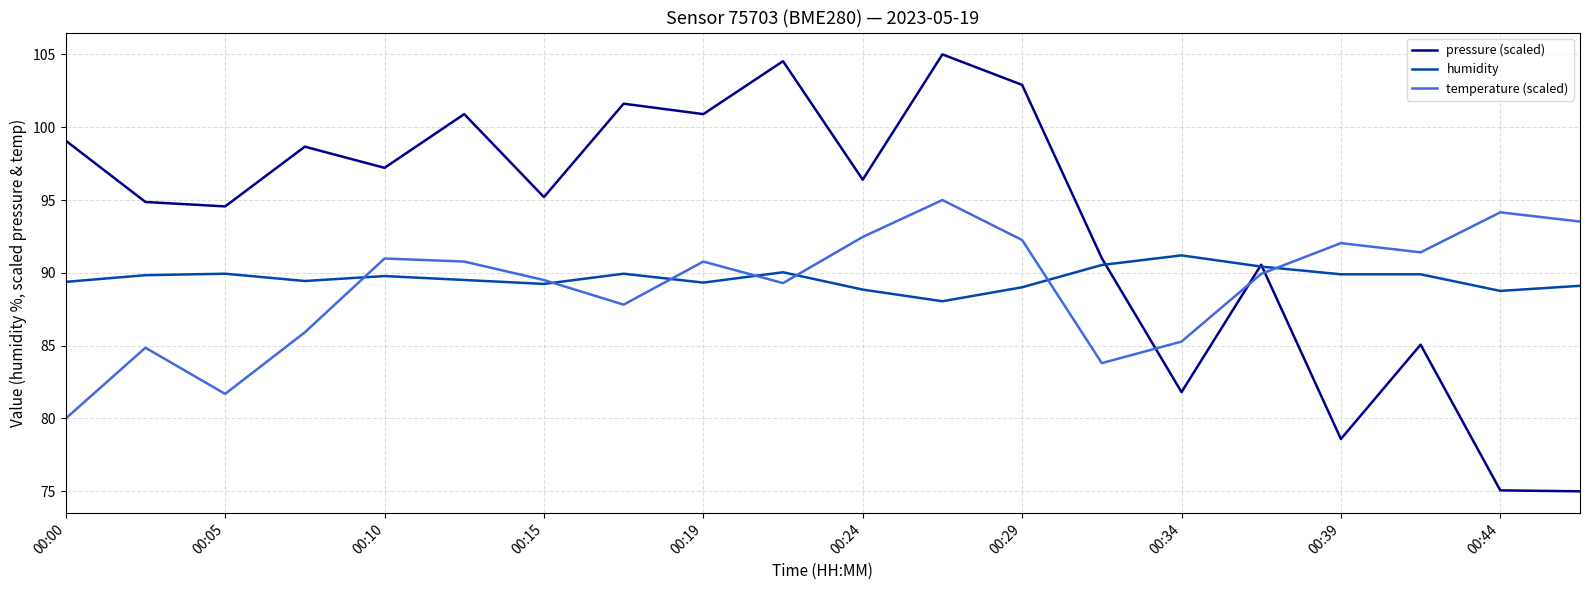

What are all the series names shown in the legend?

pressure (scaled), humidity, temperature (scaled)